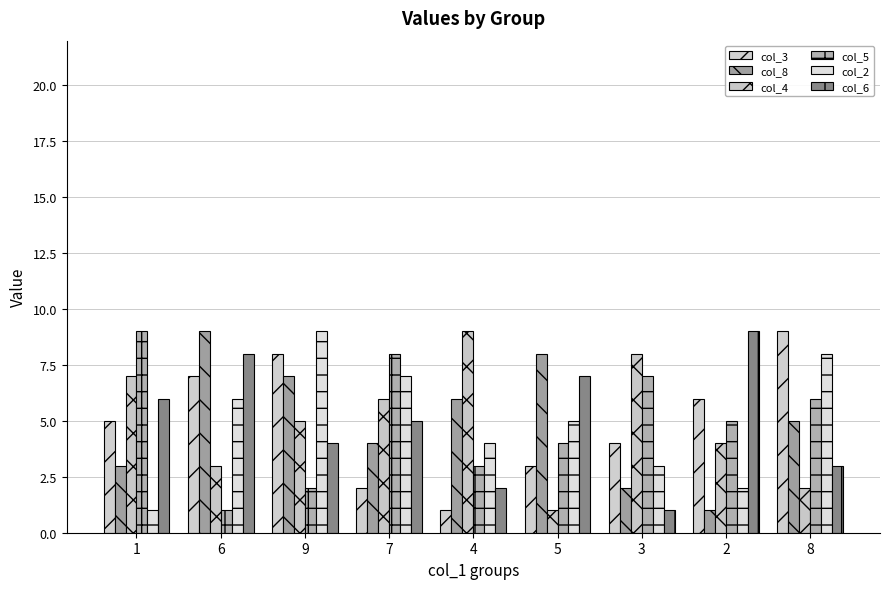

Is it true that col_4 equals 4 at 3?

False